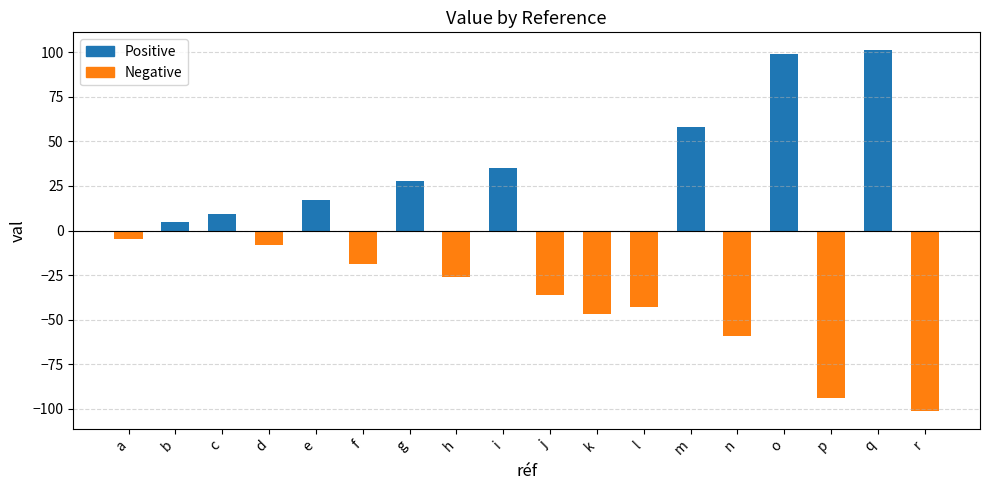

True or false: the data shows -101 at r.

True